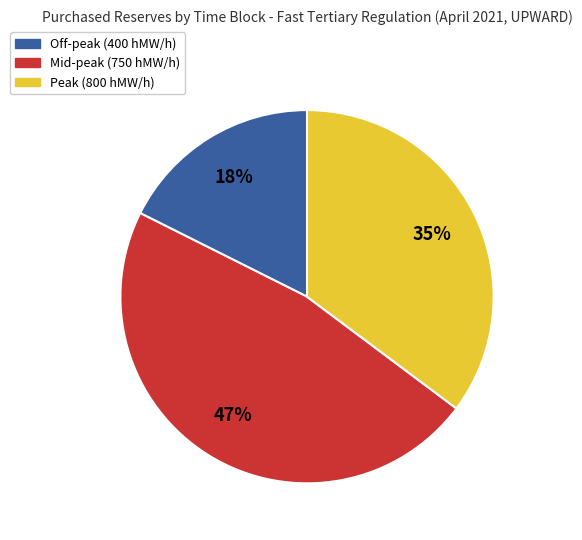

To the nearest percent, what is the average slice percentage?

33%